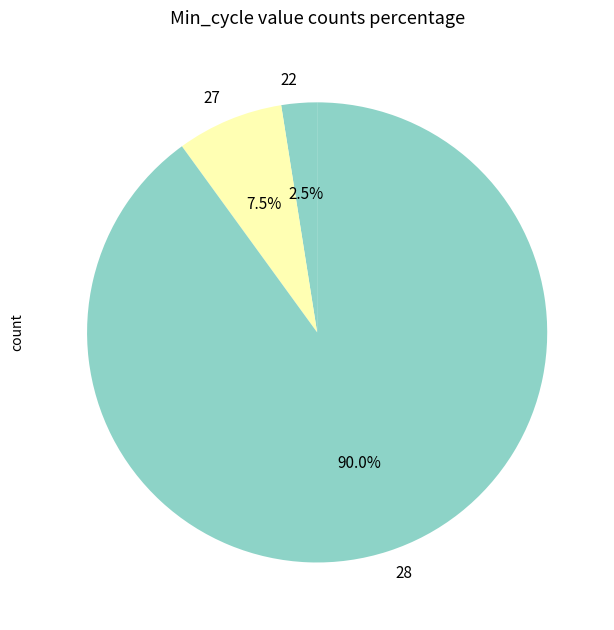

What is the smallest slice in the pie chart?

22